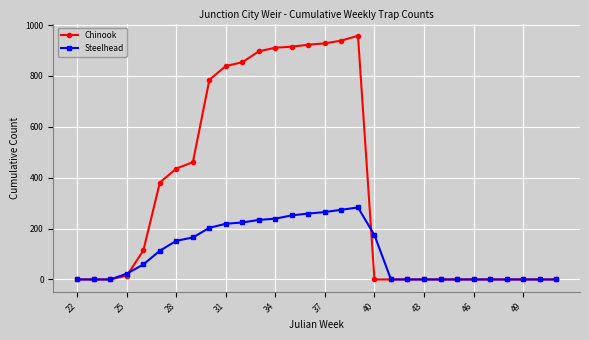

Which series has the widest spread of values?

Chinook